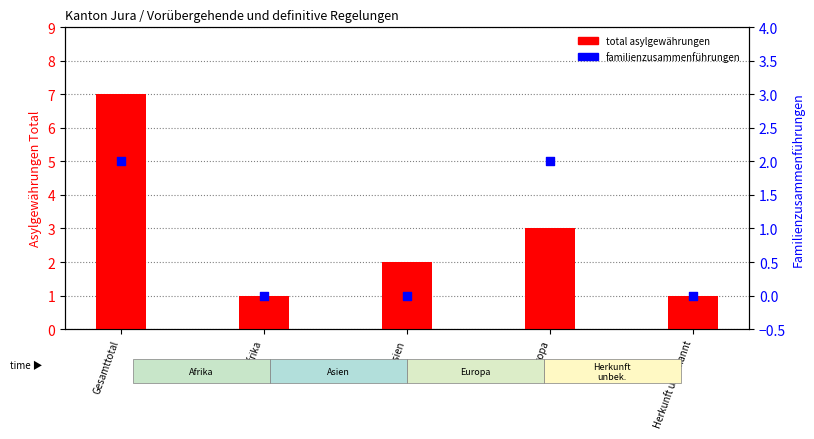

Which series has the widest spread of Y values?

total asyl-gewährungen